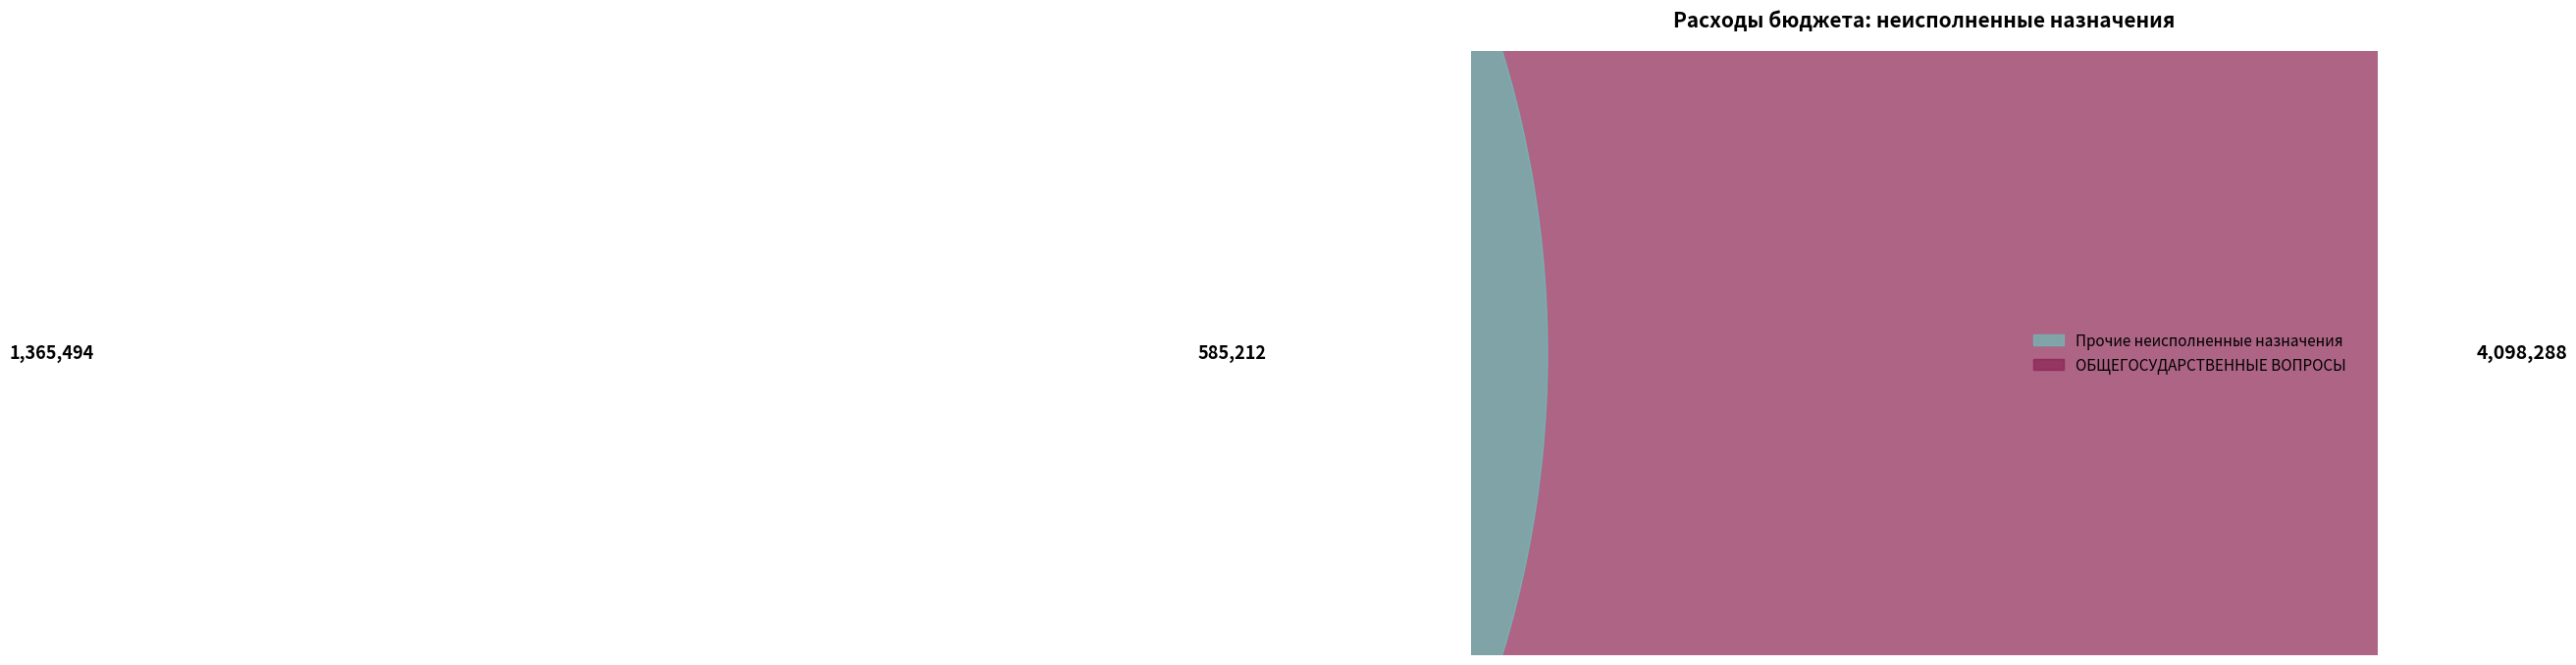

To the nearest percent, what is the difference between the largest and smallest slice percentages?

70%